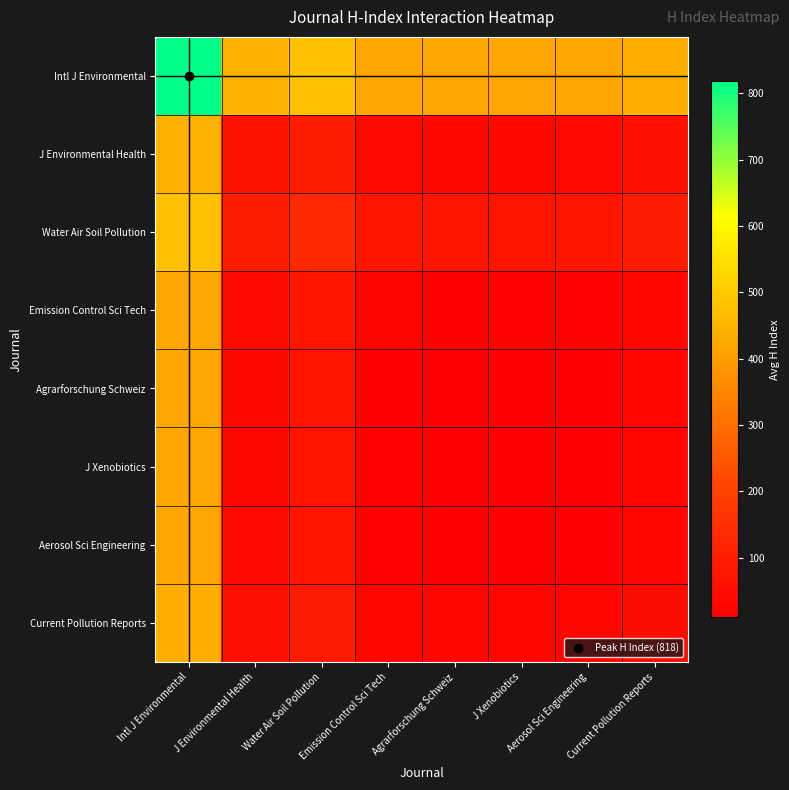

At which category is the sum across all series the highest?

Intl J Environmental